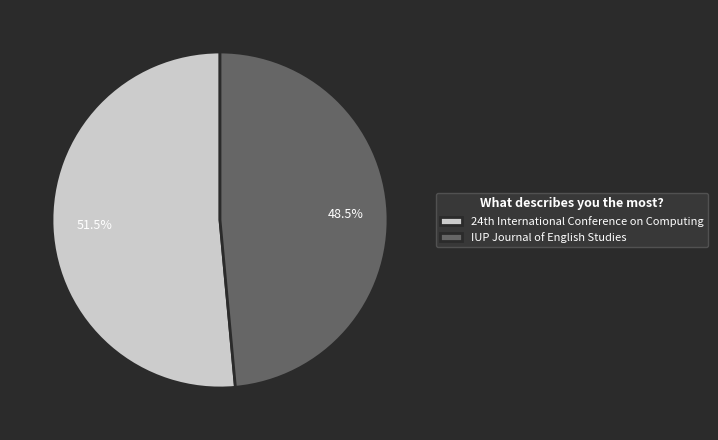

Is there a majority slice in this chart?

Yes